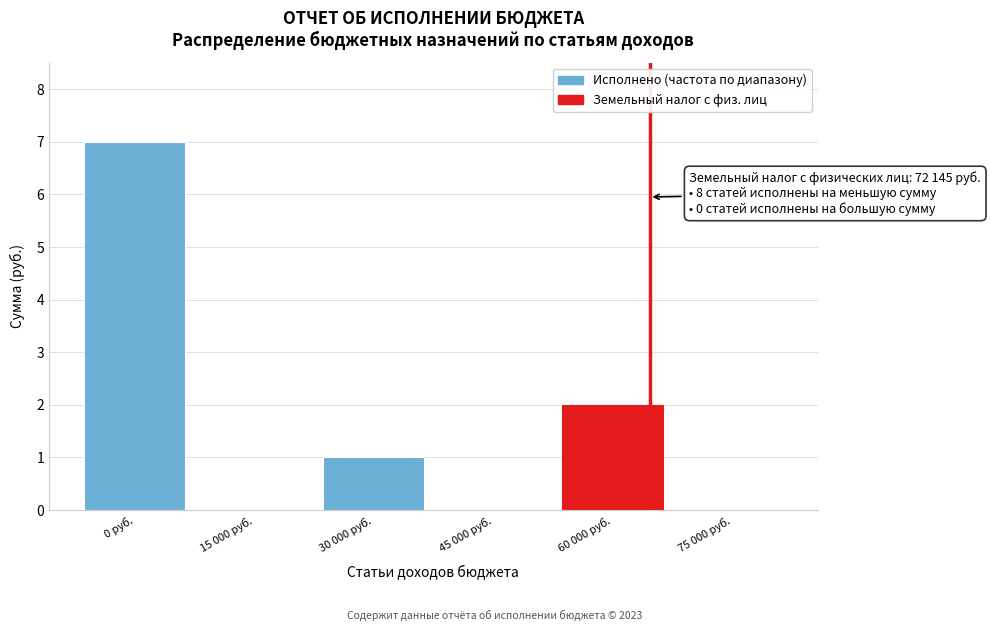

Reading right to left, transcribe all the data shown in this chart.

75 000 руб.=0	60 000 руб.=2	45 000 руб.=0	30 000 руб.=1	15 000 руб.=0	0 руб.=7